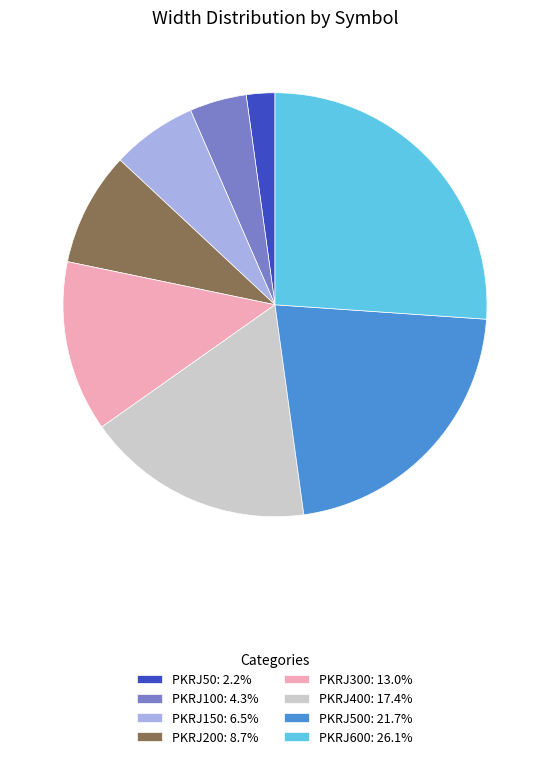

Is there a majority slice in this chart?

No